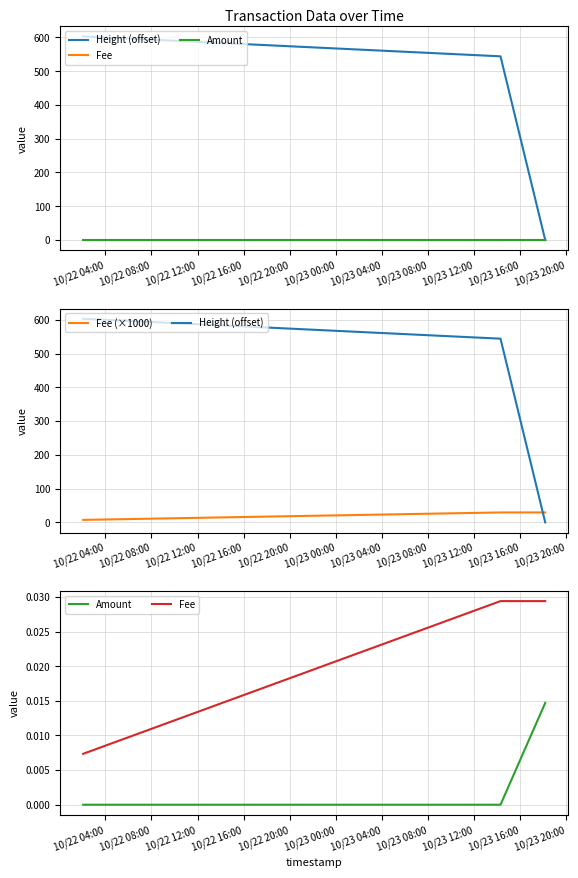

Reading left to right, transcribe all the data shown in this chart.

Height (offset): 603.0	544.0	0.0
Fee: 0.0	0.0	0.0
Amount: 0.0	0.0	0.0
Fee (×1000): 7.3	29.4	29.4